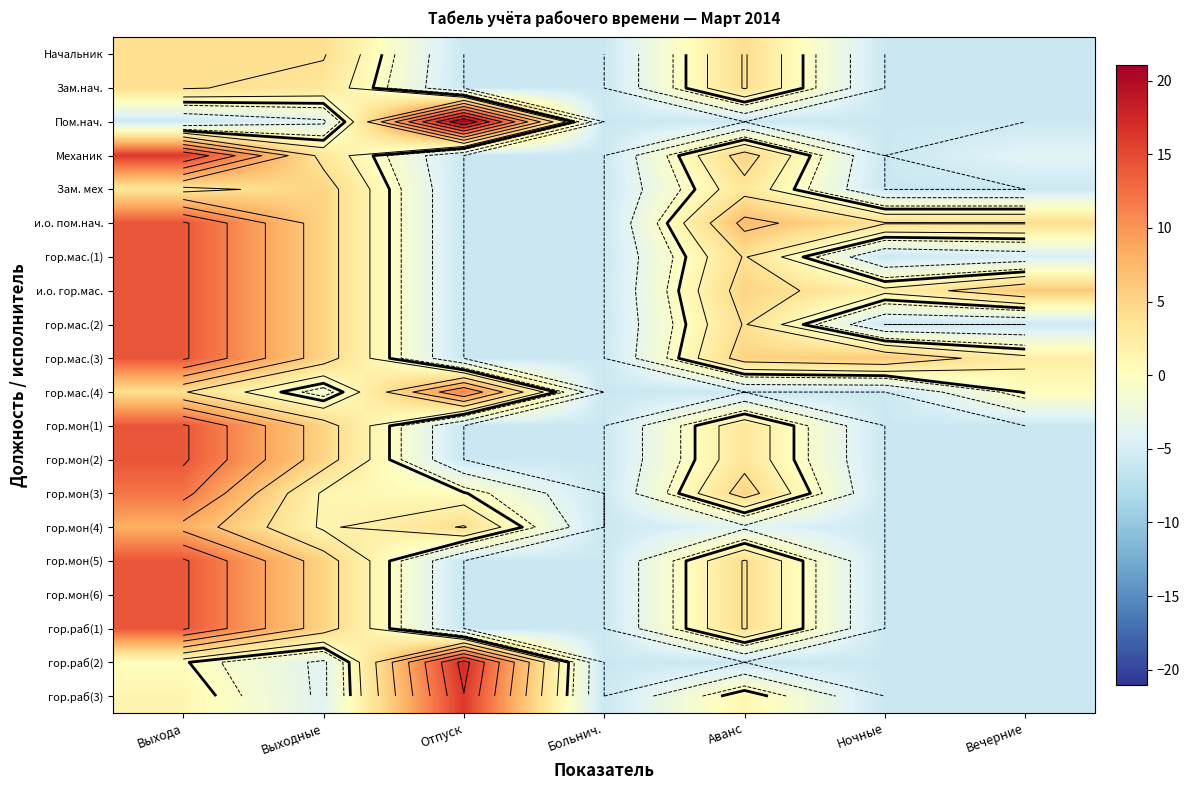

The value of Зам.нач. at Выходные is 0.7. True or false?

False